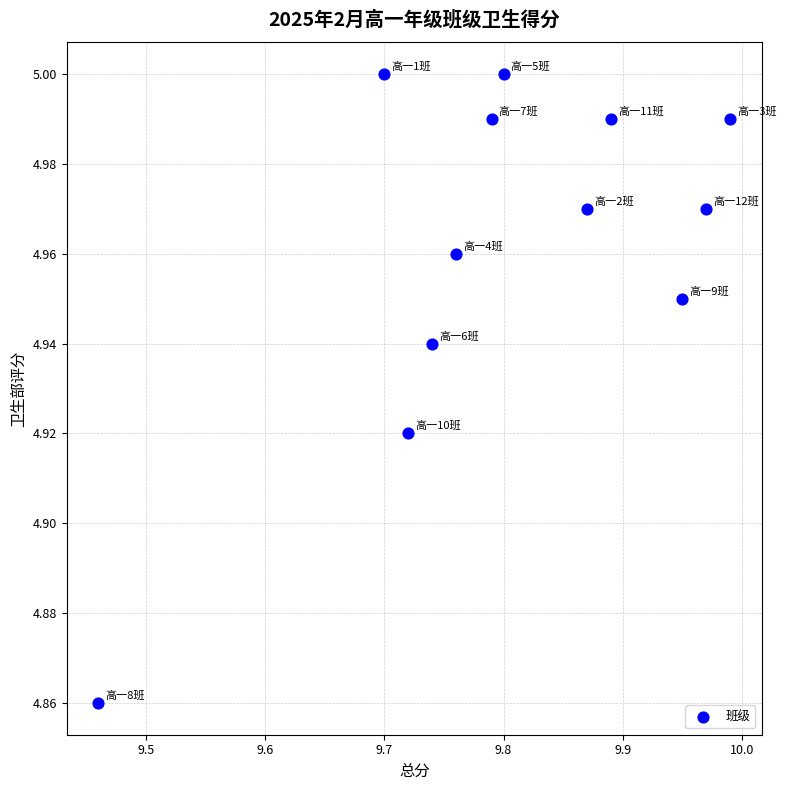

What is the range of X values (max minus min)?

0.5